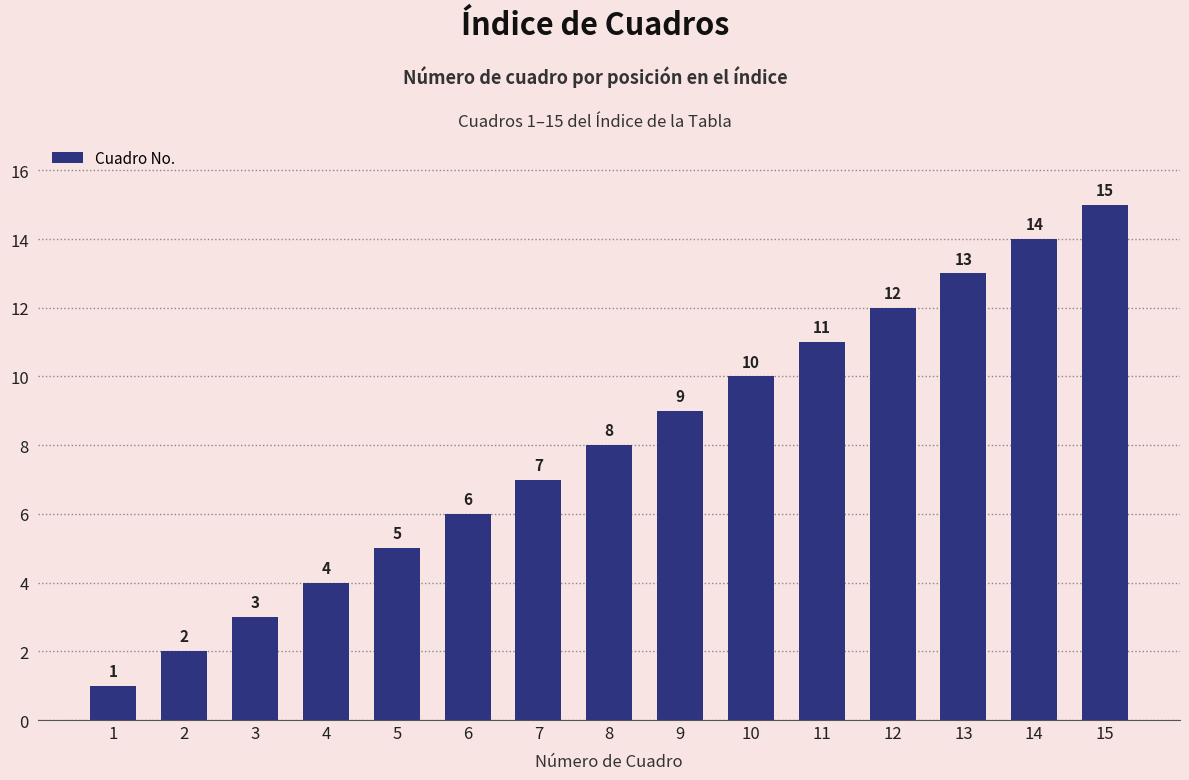

How many bars are there in total?

15